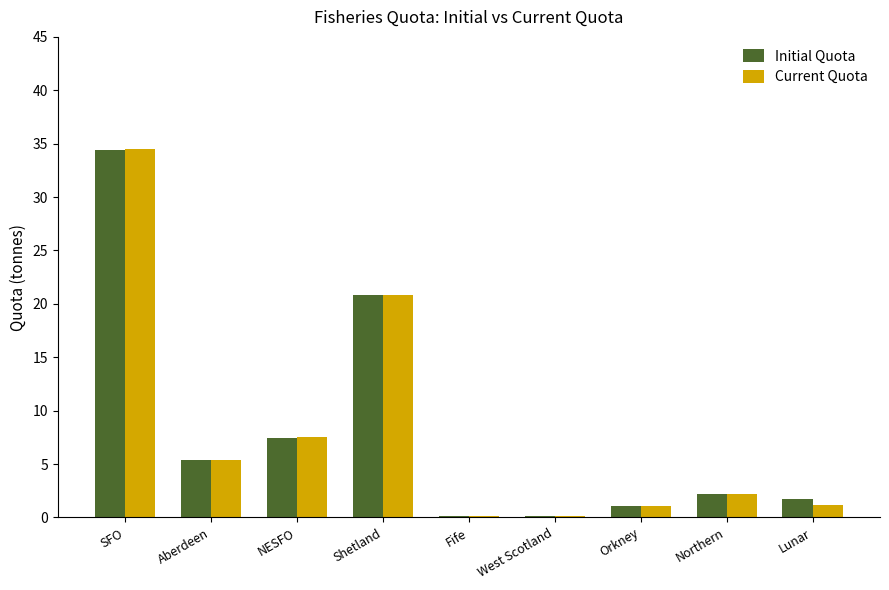

How many groups of bars are there?

9